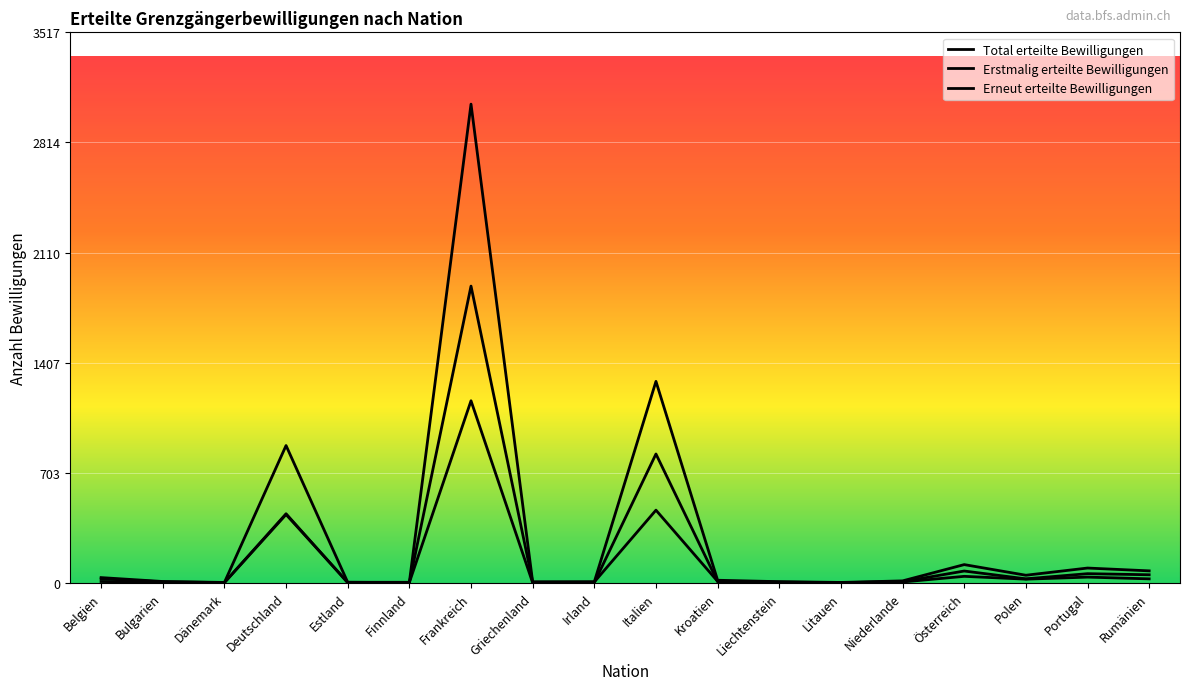

What position from the left is Rumänien?

18